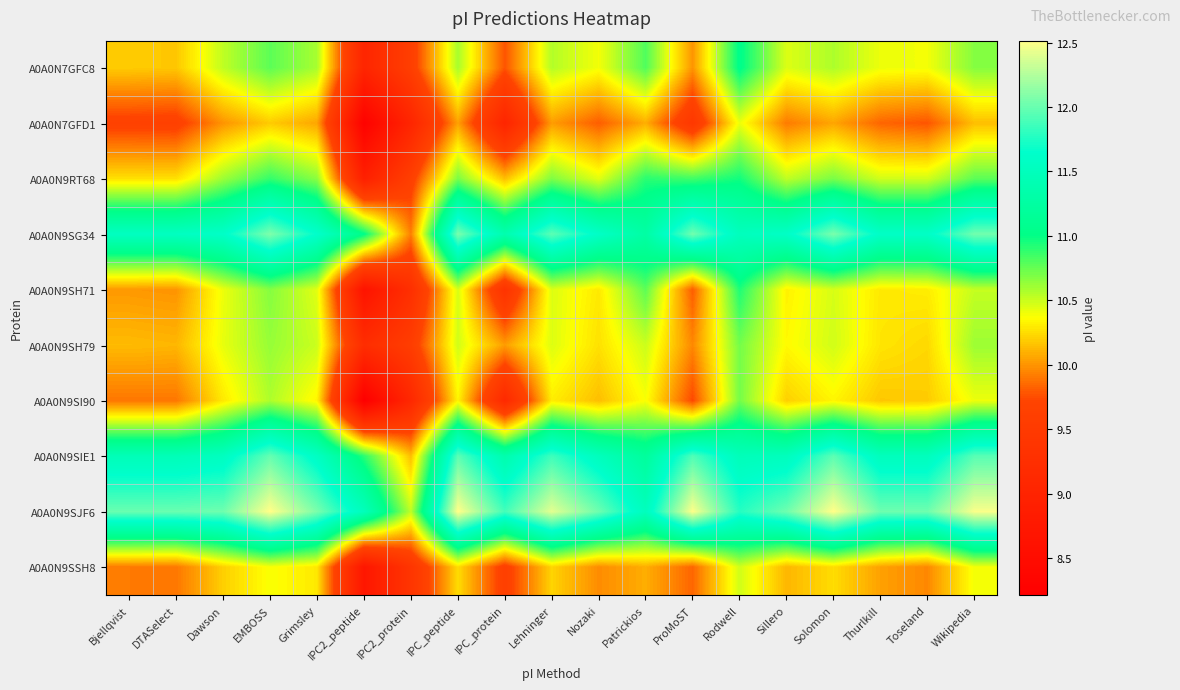

Which series has the largest total across all categories?

A0A0N9SJF6